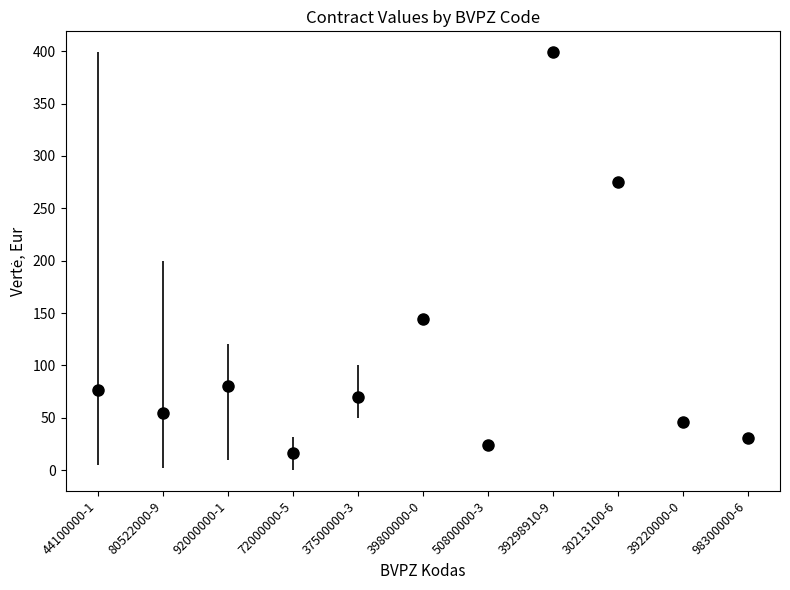

Rank the categories by value from lowest to highest.

72000000-5, 50800000-3, 98300000-6, 39220000-0, 80522000-9, 37500000-3, 44100000-1, 92000000-1, 39800000-0, 30213100-6, 39298910-9